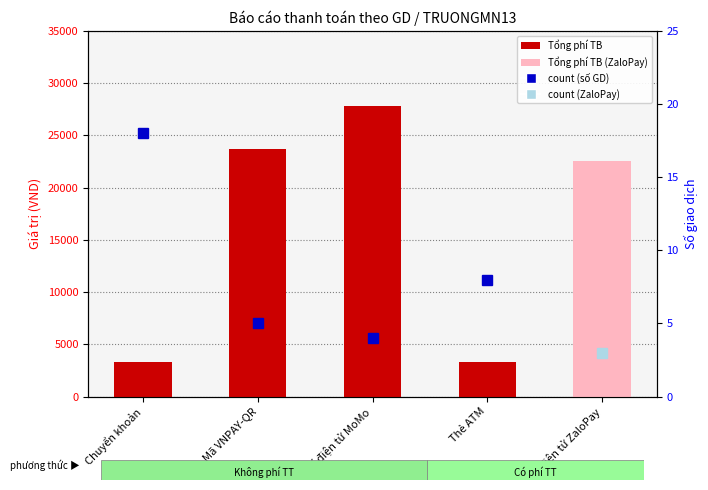

What is the difference between the maximum and minimum values?

24540